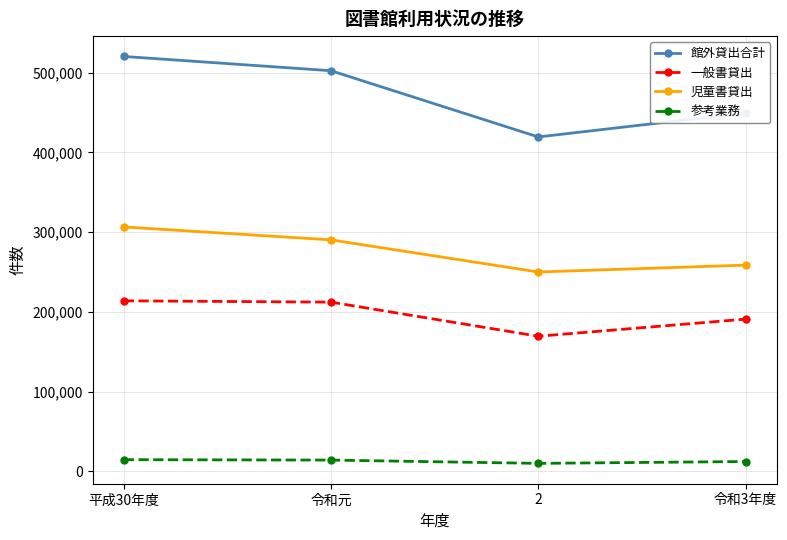

What is the difference between the 一般書貸出 values at 平成30年度 and 令和元?

1661